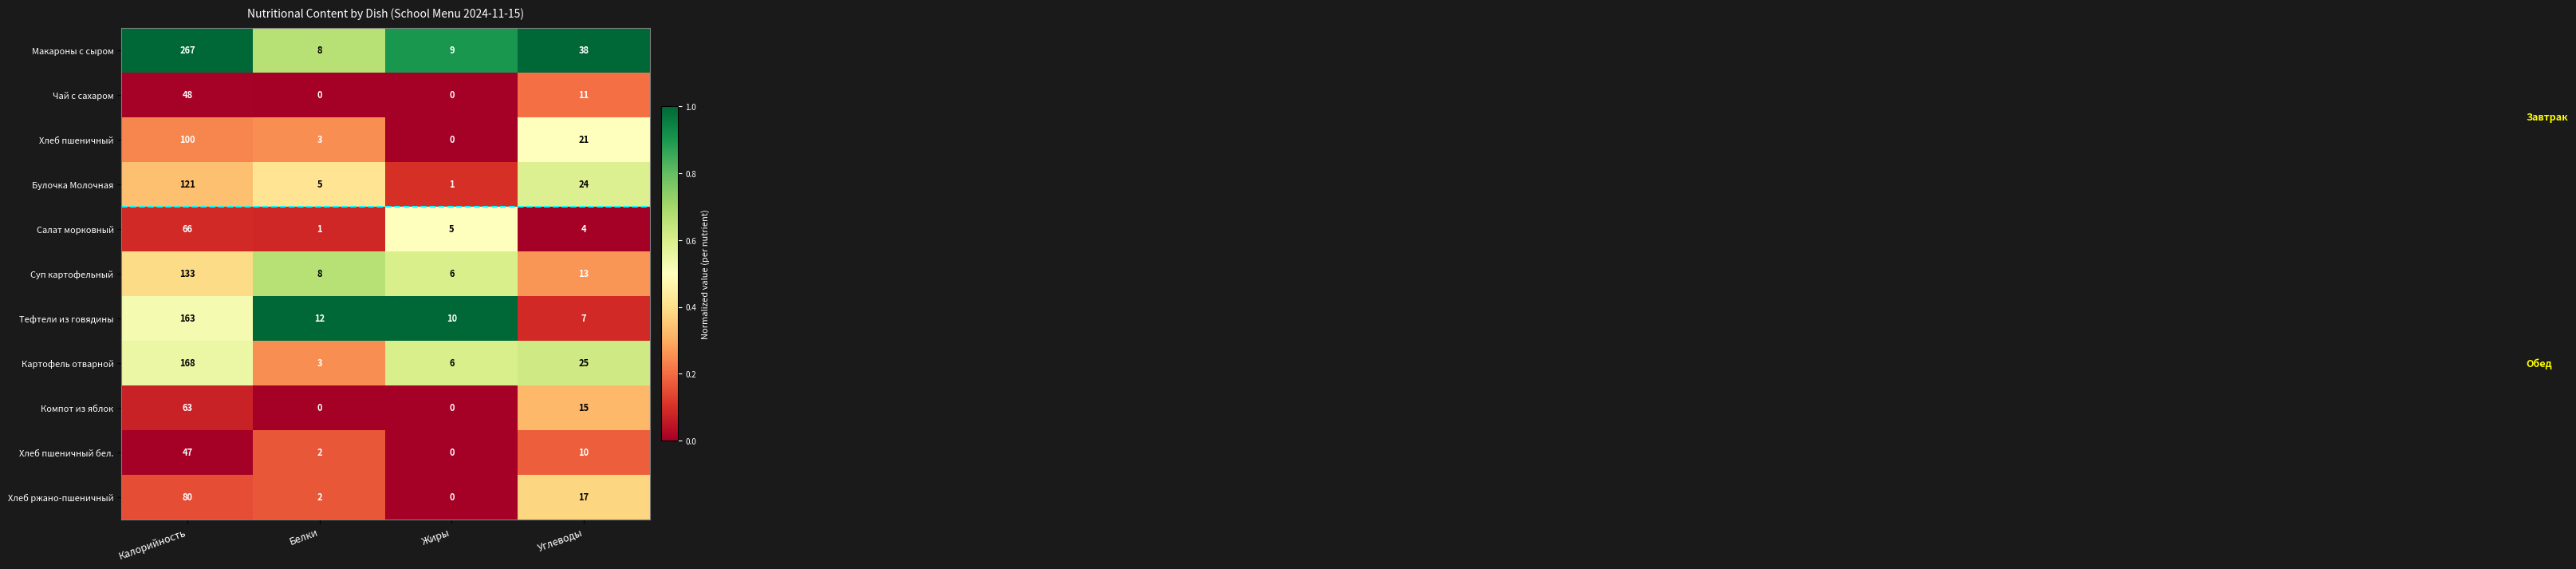

How many categories are shown in the chart?

4